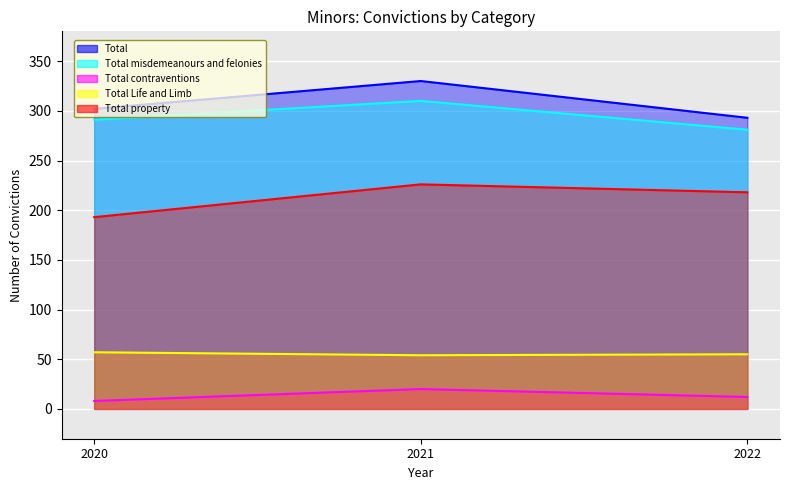

Reading left to right, list all the values displayed in this chart.

Total: 2020=302	2021=330	2022=293
Total misdemeanours and felonies: 2020=291	2021=310	2022=281
Total contraventions: 2020=8	2021=20	2022=12
Total Life and Limb: 2020=57	2021=54	2022=55
Total property: 2020=193	2021=226	2022=218